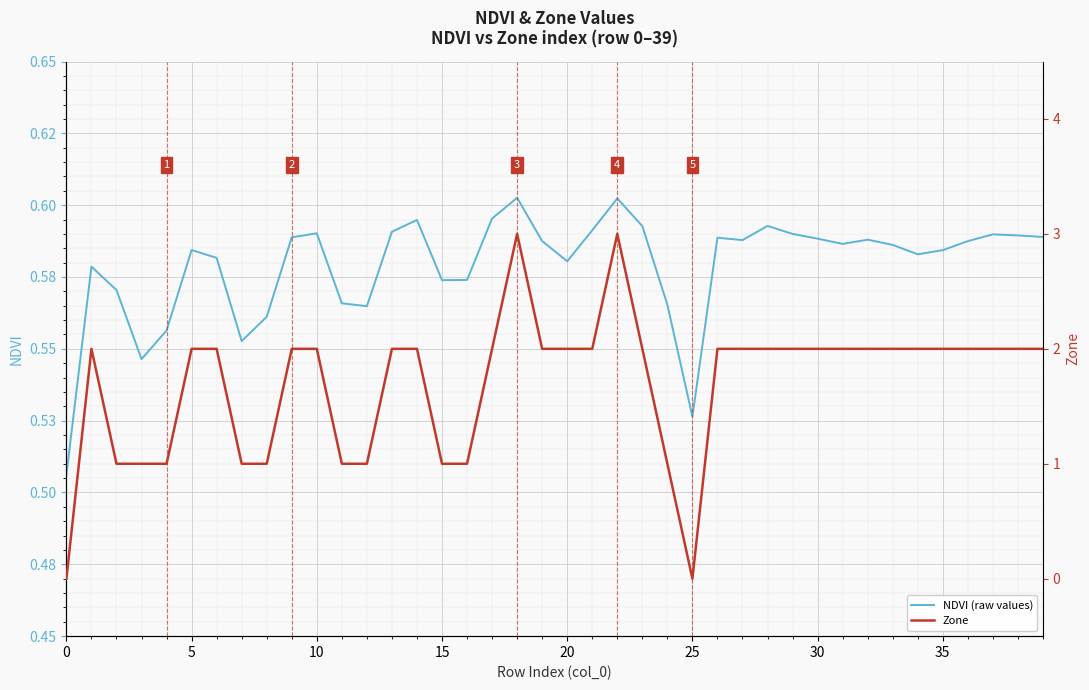

At how many categories does at least one series exceed 0?

40